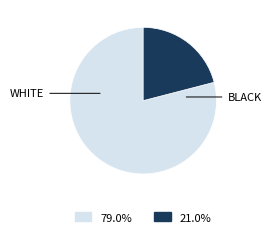

Does any single category account for the majority?

Yes